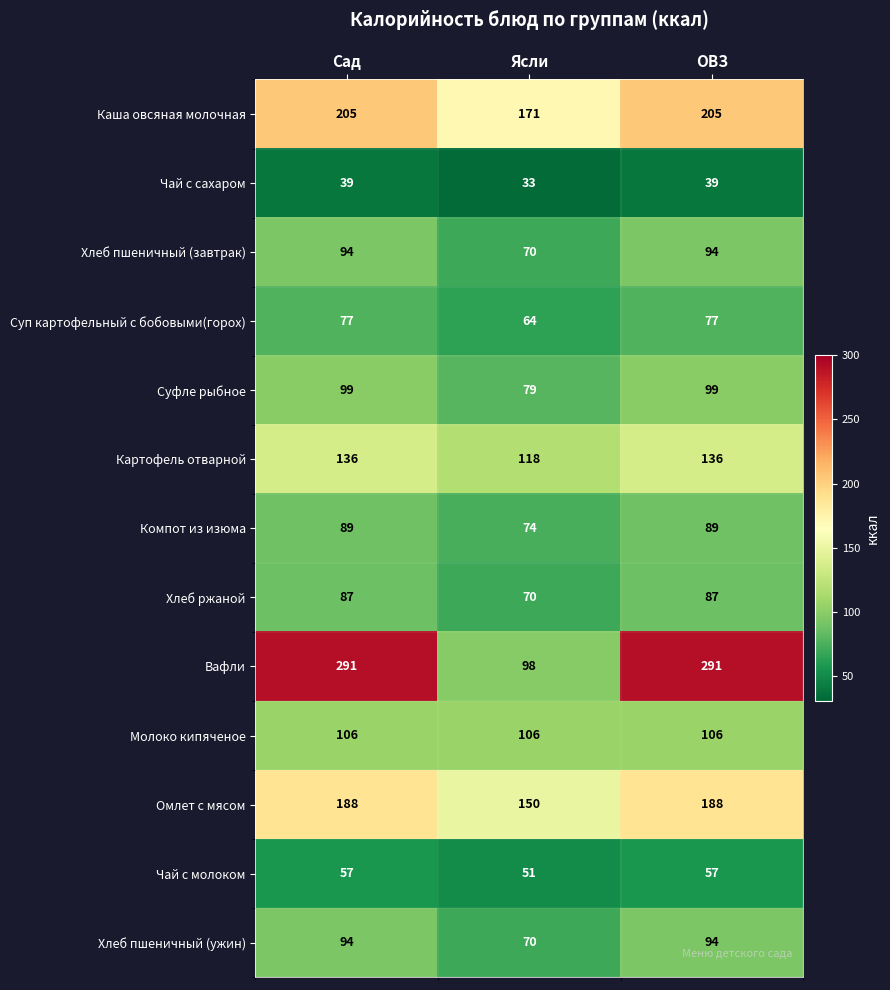

What is the difference between the highest and lowest values at Сад?

252